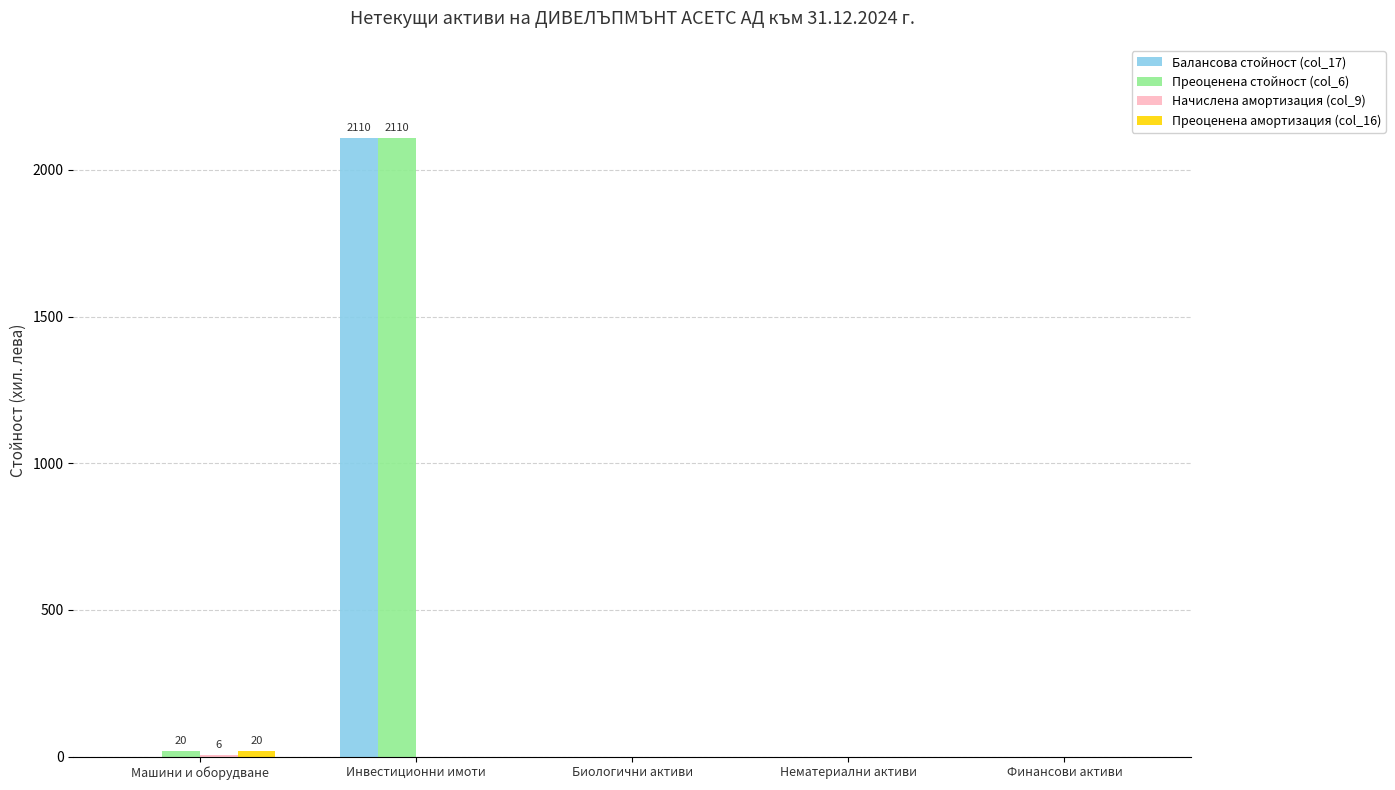

List the labels in order of Преоценена амортизация (col_16) value, smallest first.

Инвестиционни имоти, Биологични активи, Нематериални активи, Финансови активи, Машини и оборудване